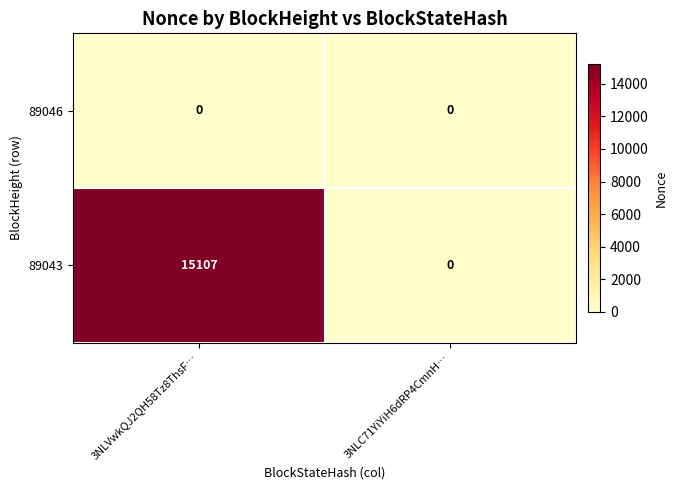

Rank the series by their maximum value, from highest to lowest.

89043, 89046